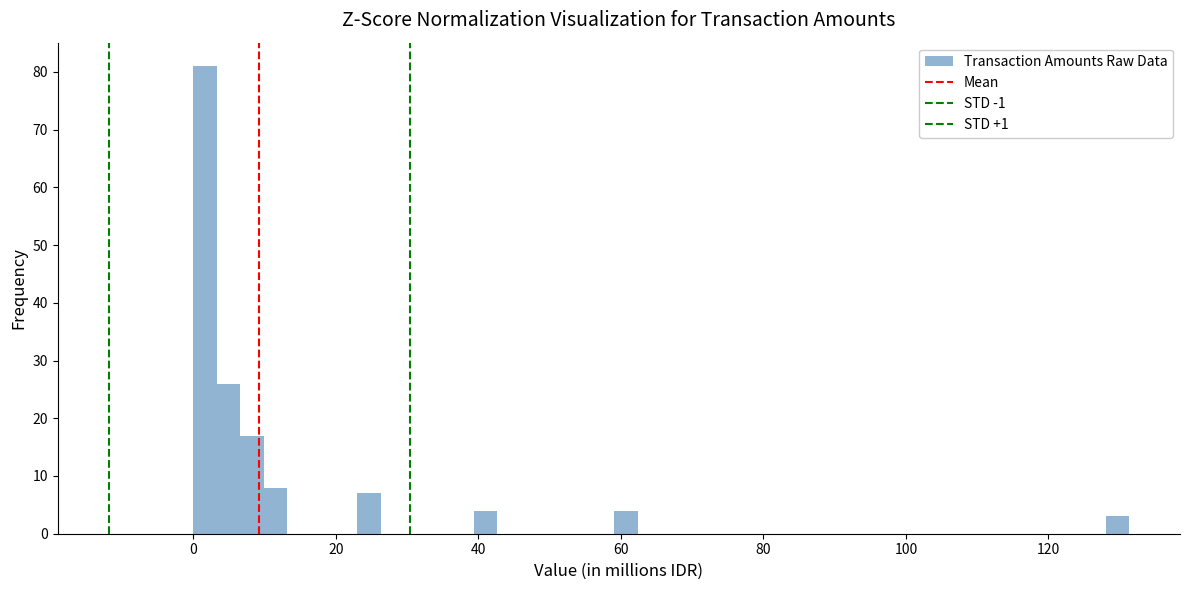

Read against the x-axis, roughly where is the centre of the tallest bar?

2